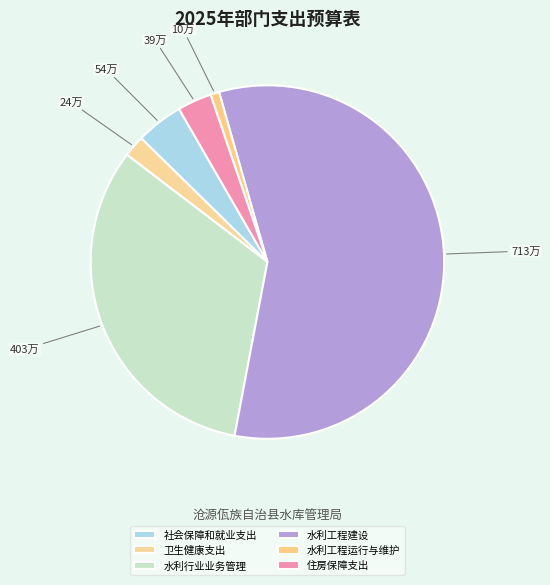

Is 水利行业业务管理 the majority of the pie?

No